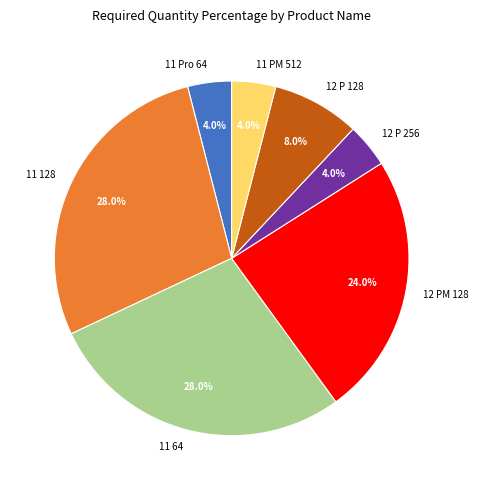

Is there any slice that represents more than half of the pie?

No